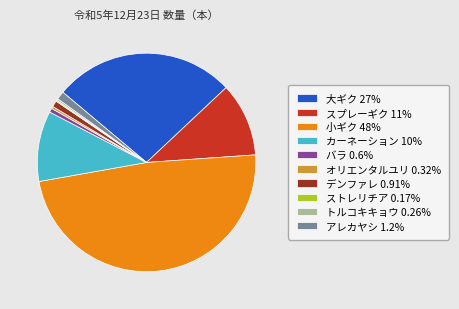

Is it true that アレカヤシ is 11% of the pie?

False